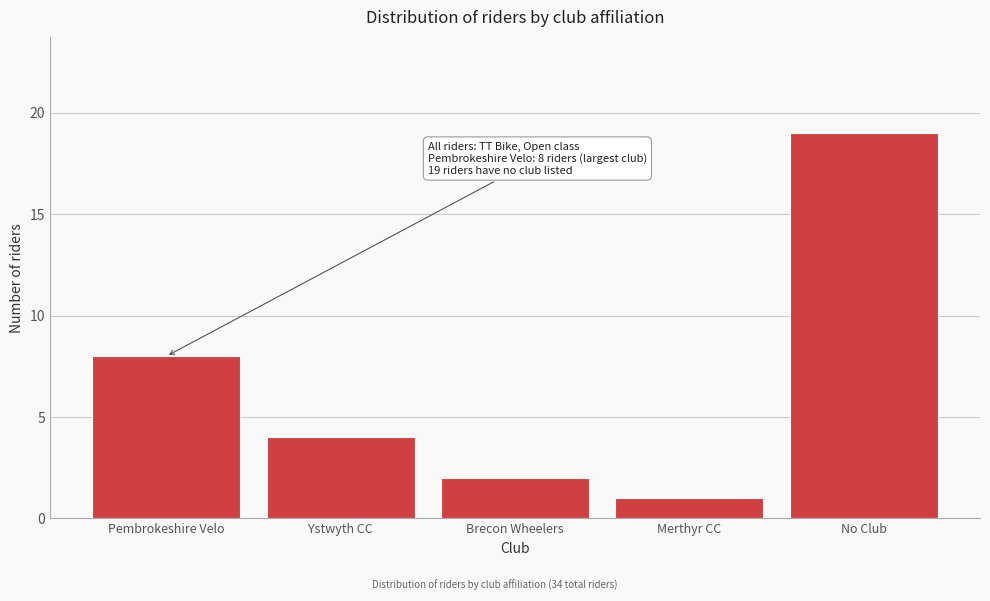

Reading left to right, transcribe all the data shown in this chart.

Pembrokeshire Velo=8	Ystwyth CC=4	Brecon Wheelers=2	Merthyr CC=1	No Club=19